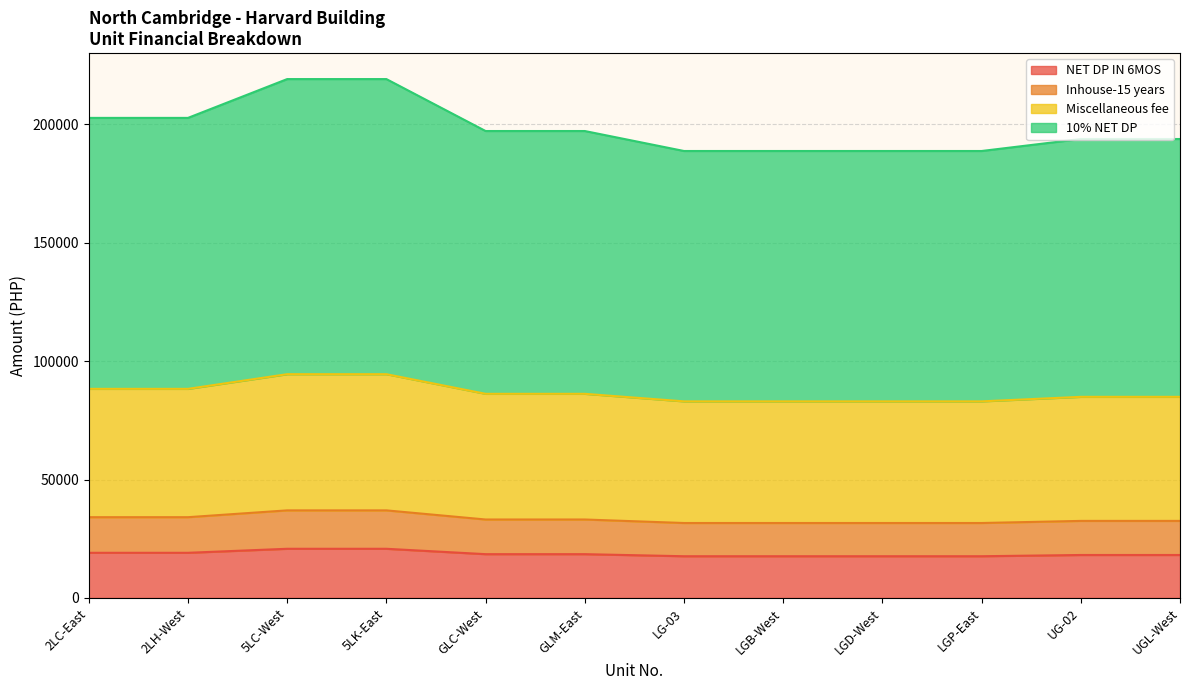

Reading right to left, extract all data points from this chart.

NET DP IN 6MOS: 18150.0	18150.0	17625.0	17625.0	17625.0	17625.0	18500.0	18500.0	20775.0	20775.0	19075.0	19075.0
Inhouse-15 years: 32549.8	32549.8	31660.5	31660.5	31660.5	31660.5	33142.8	33142.8	36996.8	36996.8	34116.8	34116.8
Miscellaneous fee: 84952.8	84952.8	83039.5	83039.5	83039.5	83039.5	86227.8	86227.8	94517.8	94517.8	88322.8	88322.8
10% NET DP: 193852.8	193852.8	188789.5	188789.5	188789.5	188789.5	197227.8	197227.8	219167.8	219167.8	202772.8	202772.8